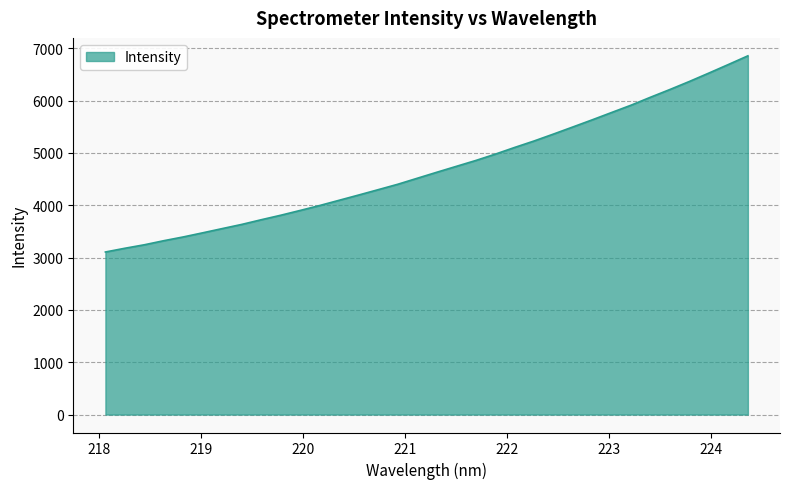

What is the difference between the maximum and minimum values?

3748.5